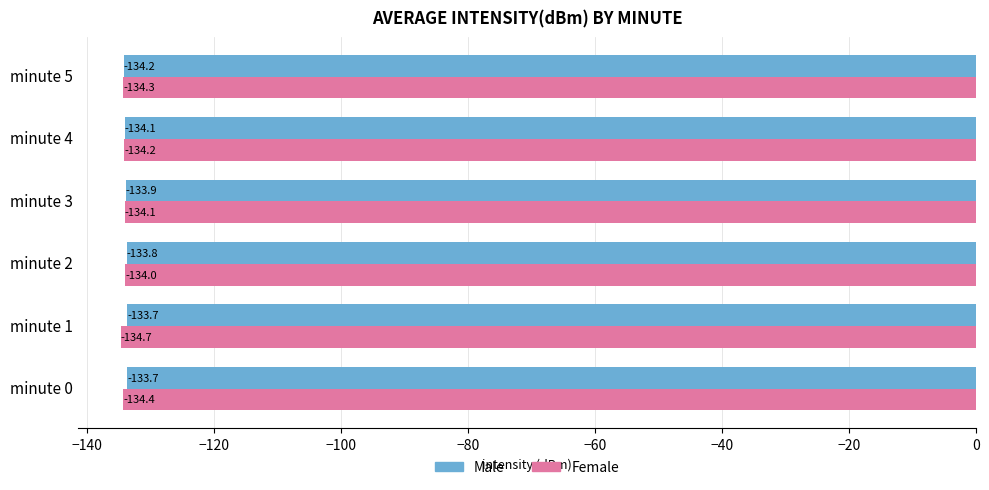

Which series has the largest range (max minus min)?

Female